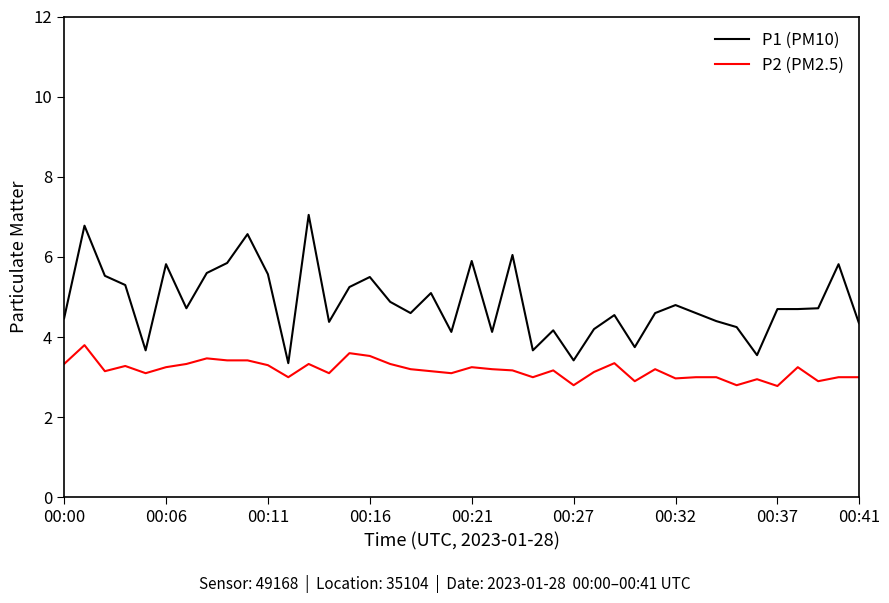

Which series has the widest spread of values?

P1 (PM10)